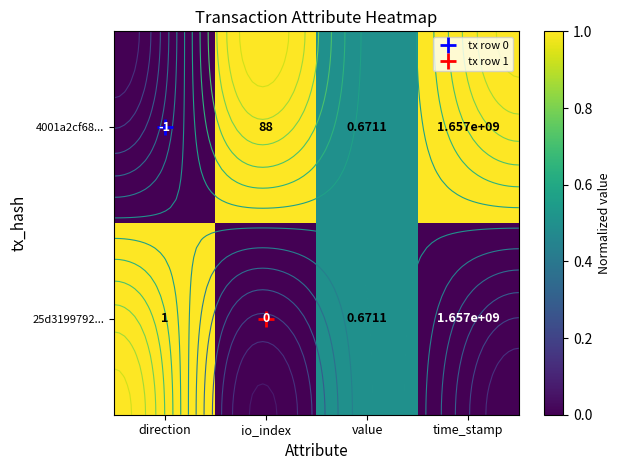

Where is 25d3199792... nearest to the value 0?

io_index